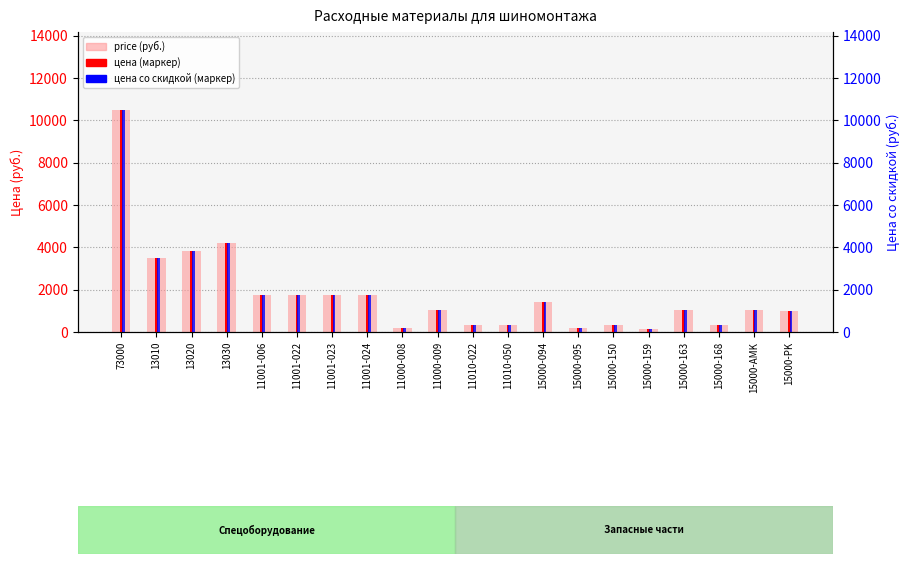

What is the maximum value shown in the chart?

10500